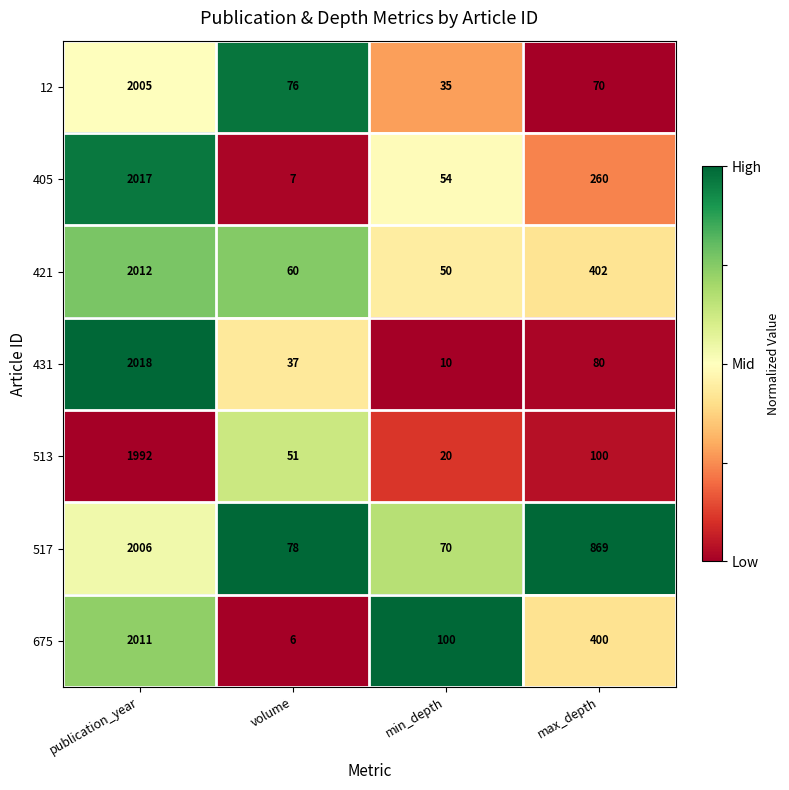

Which label corresponds to the largest value in the chart?

publication_year